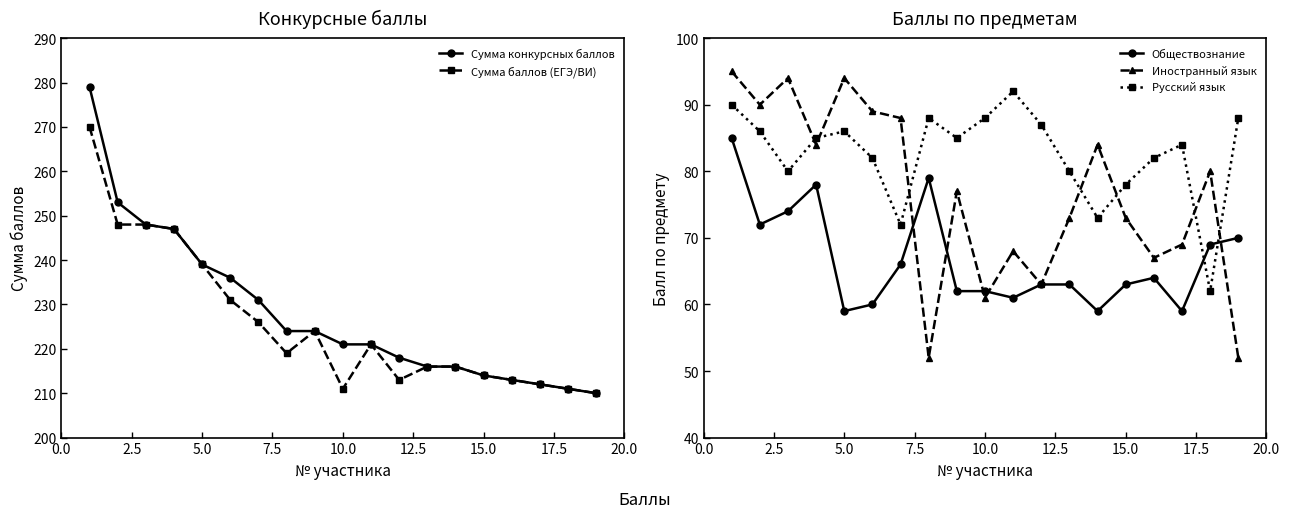

What is the lowest value of the Иностранный язык series?

52